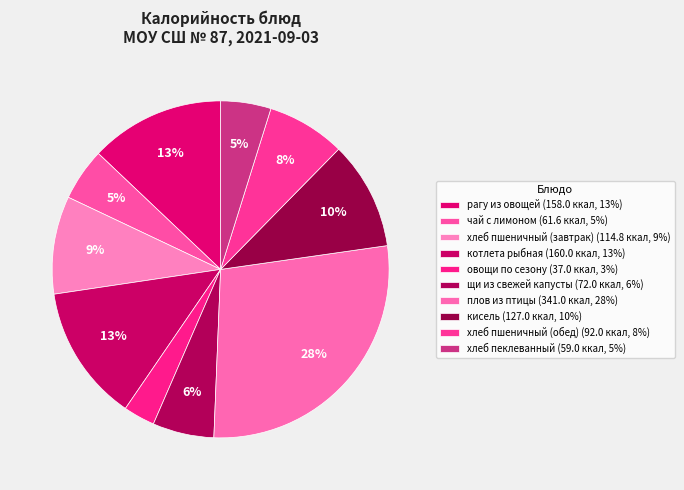

How many slices are in this pie chart?

10